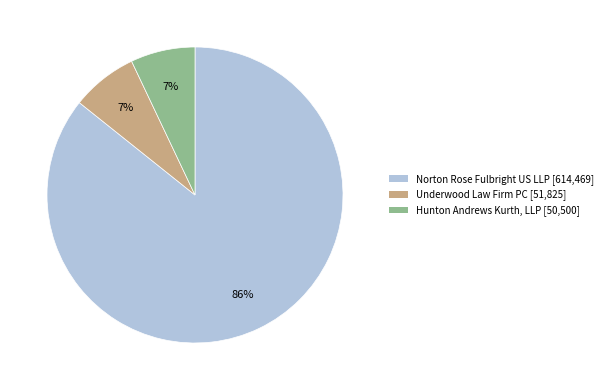

Does Hunton Andrews Kurth, LLP [50,500] account for over 50% of the chart?

No